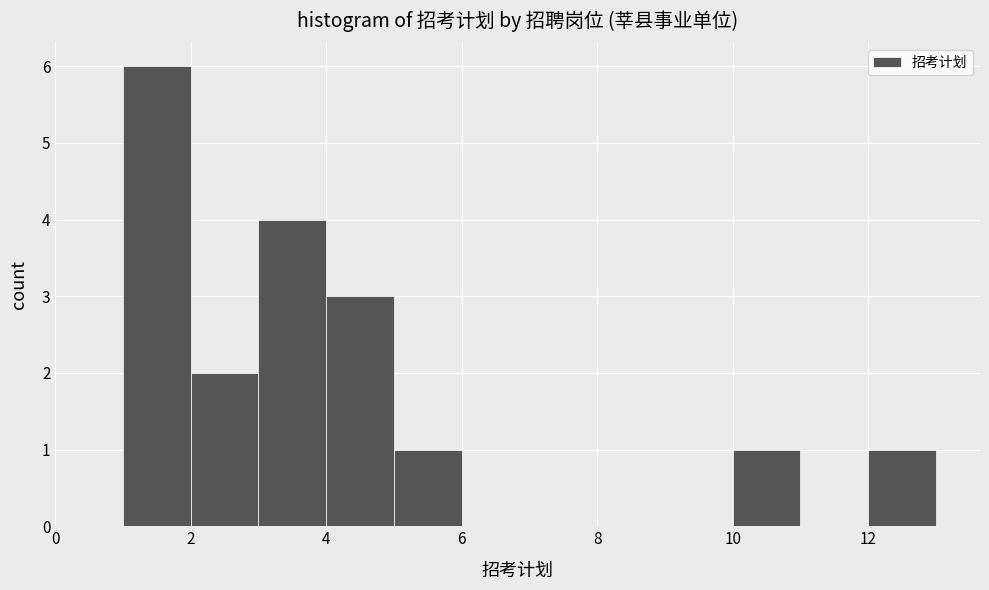

Reading left to right, transcribe this chart: for each bar, give the range it covers on the x-axis and its height. The values are not printed on the chart, so give them approximately, as read against the axis.

0 to 1: 0
1 to 2: 6
2 to 3: 2
3 to 4: 4
4 to 5: 3
5 to 6: 1
6 to 7: 0
7 to 8: 0
8 to 9: 0
9 to 10: 0
10 to 11: 1
11 to 12: 0
12 to 13: 1